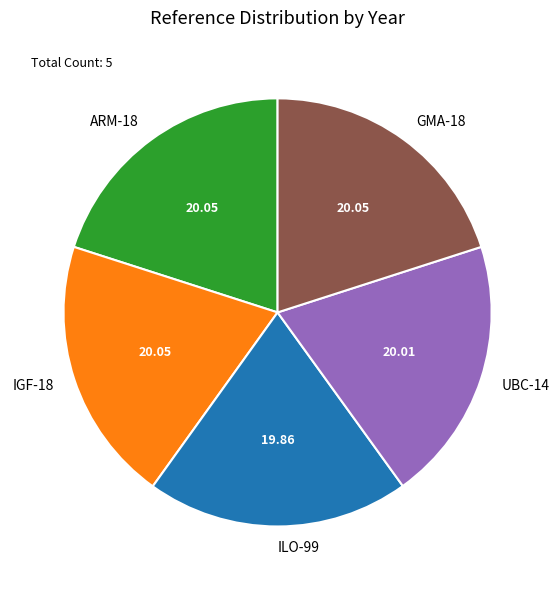

Combined, do ARM-18 and ILO-99 account for over 50%?

No